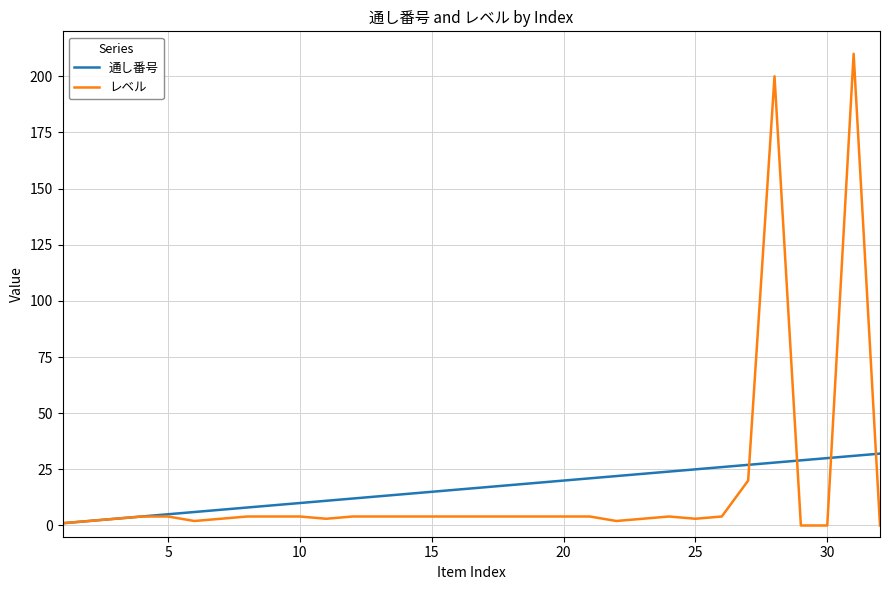

Reading left to right, transcribe all the data shown in this chart.

通し番号: 1	2	3	4	5	6	7	8	9	10	11	12	13	14	15	16	17	18	19	20	21	22	23	24	25	26	27	28	29	30	31	32
レベル: 1	2	3	4	4	2	3	4	4	4	3	4	4	4	4	4	4	4	4	4	4	2	3	4	3	4	20	200	0	0	210	0